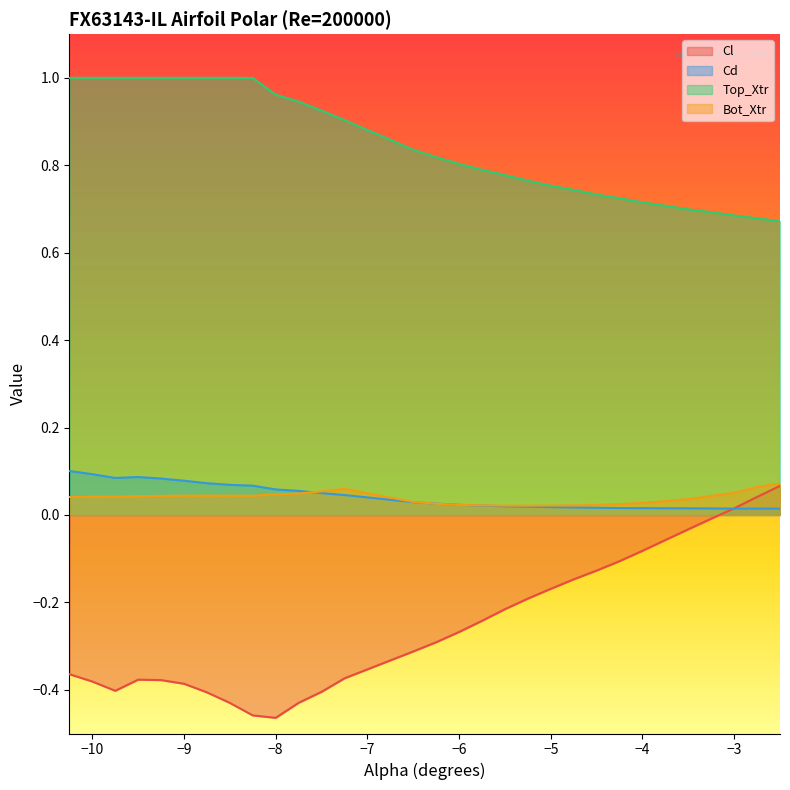

Which series has the largest total across all categories?

Top_Xtr